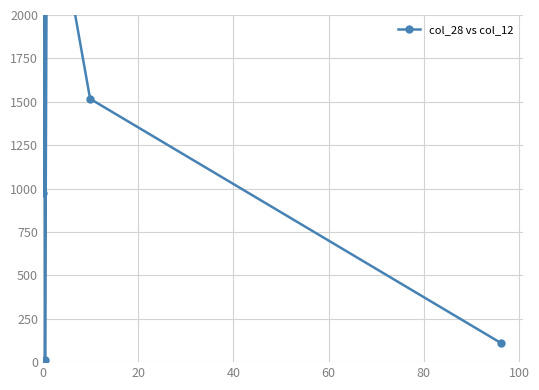

What is the difference between the maximum and second lowest values?

2800.8